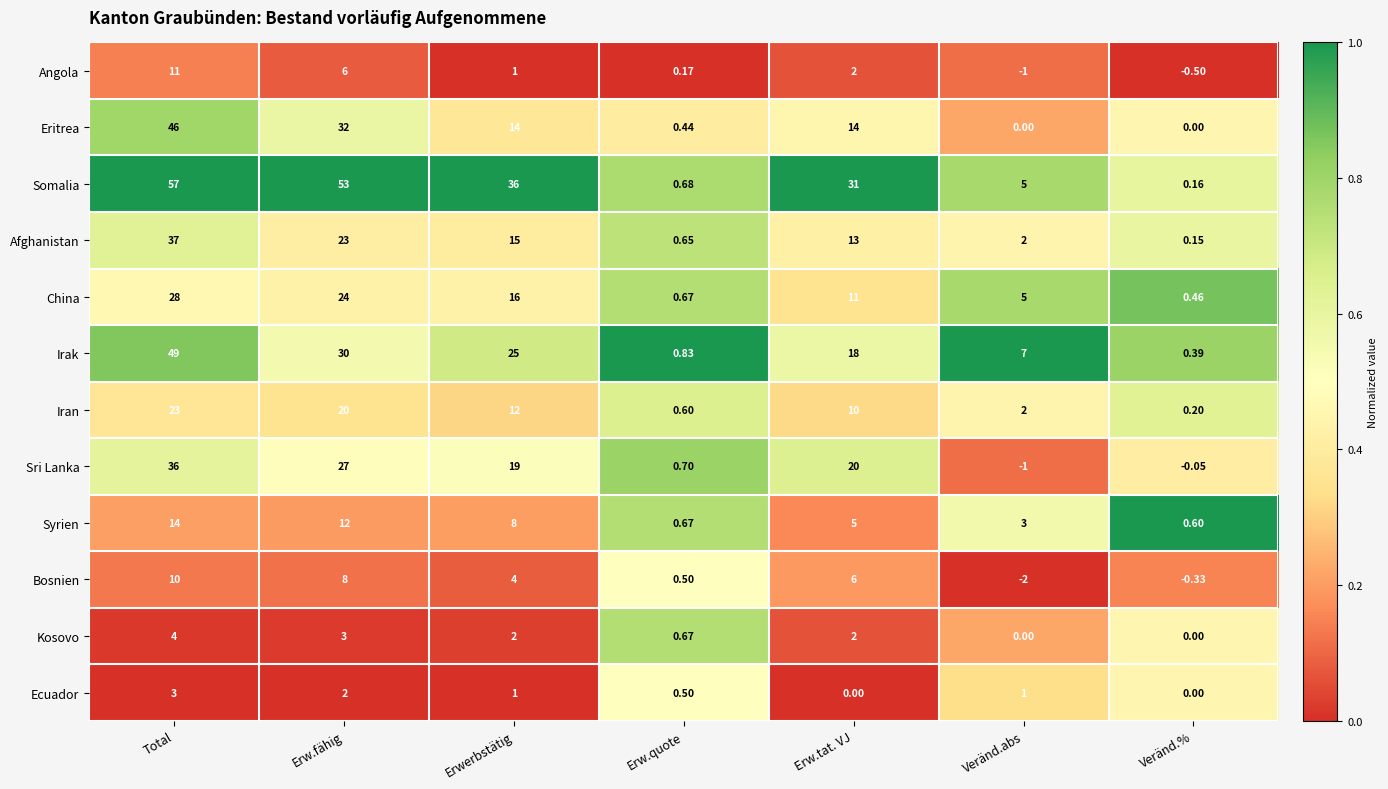

Which series has the widest spread of values?

Somalia